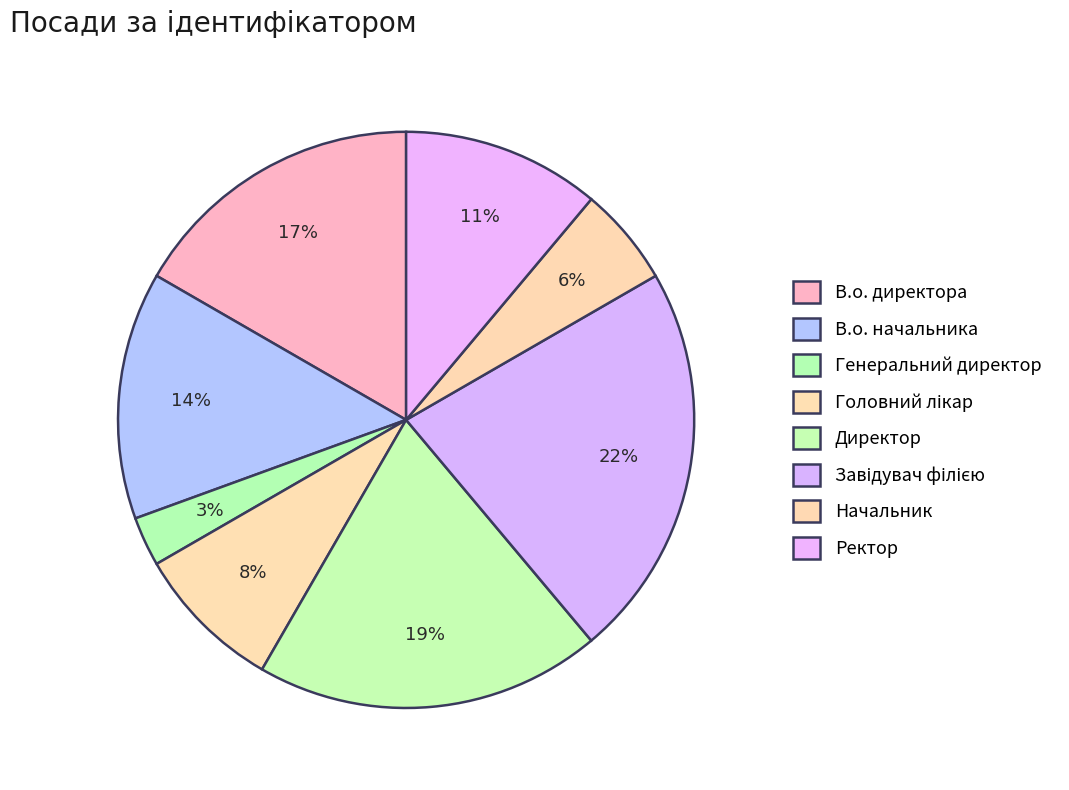

Which category has the biggest portion of the pie?

Завідувач філією